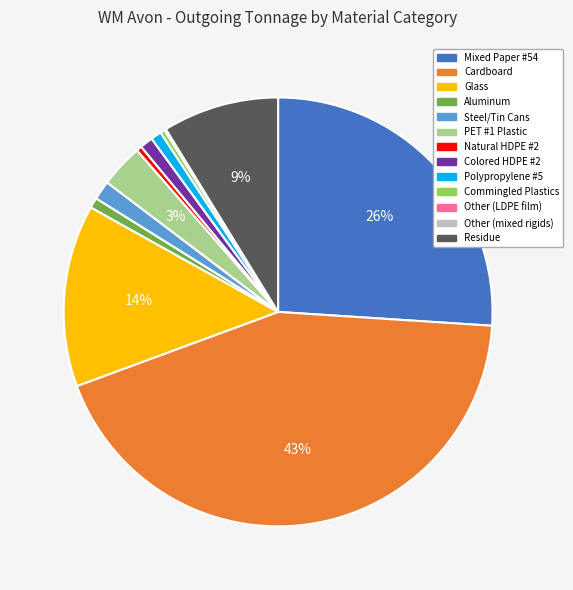

To the nearest percent, what percentage of the pie is Colored HDPE #2?

1%